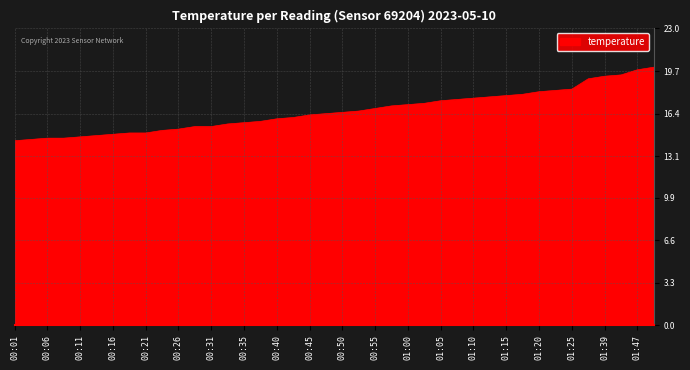

What is the difference between the maximum and minimum values?

5.7